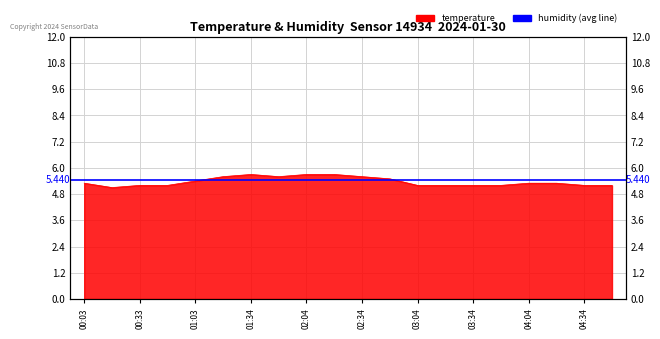

List the labels in order of value, smallest first.

00:18, 00:33, 00:48, 03:04, 03:19, 03:34, 03:49, 04:34, 04:49, 00:03, 04:04, 04:19, 01:03, 02:49, 01:18, 01:49, 02:34, 01:34, 02:04, 02:19